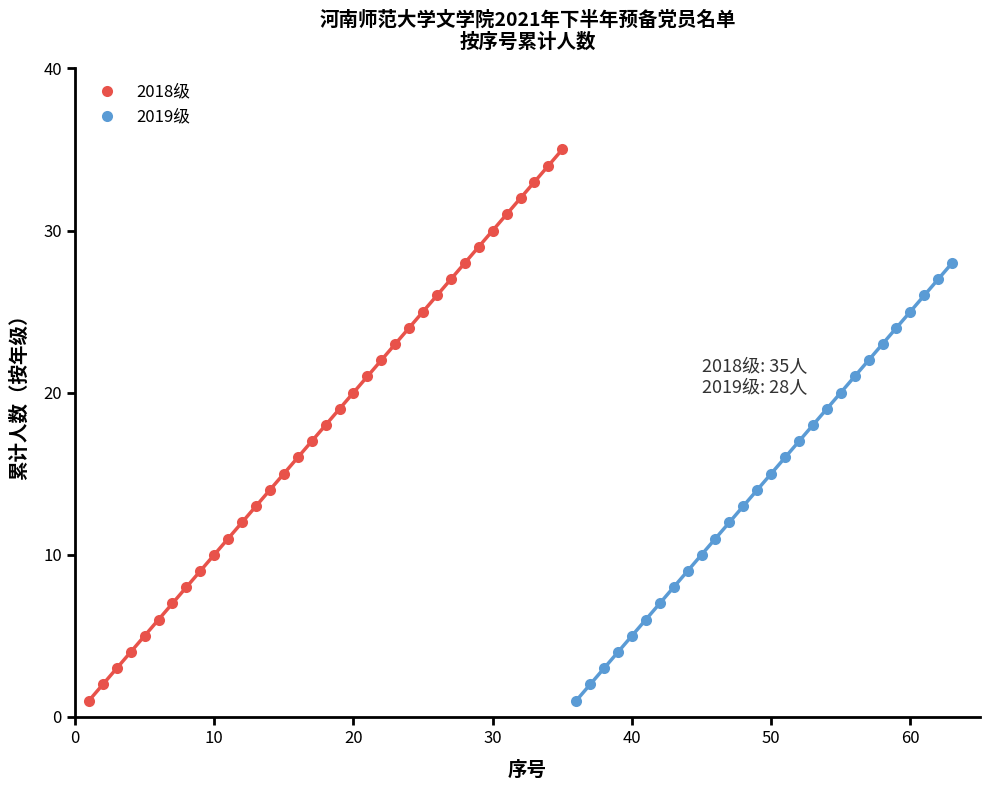

At which category does the chart reach its peak across all series?

35